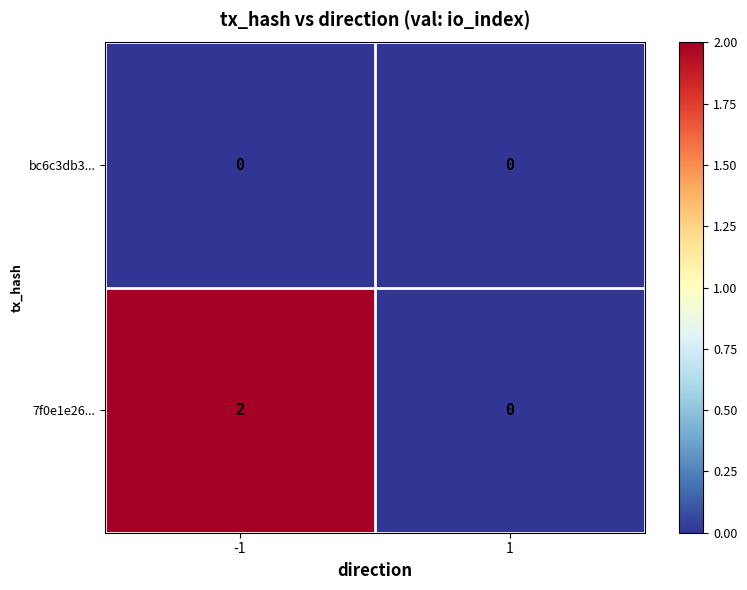

Which series has the largest range (max minus min)?

7f0e1e26...